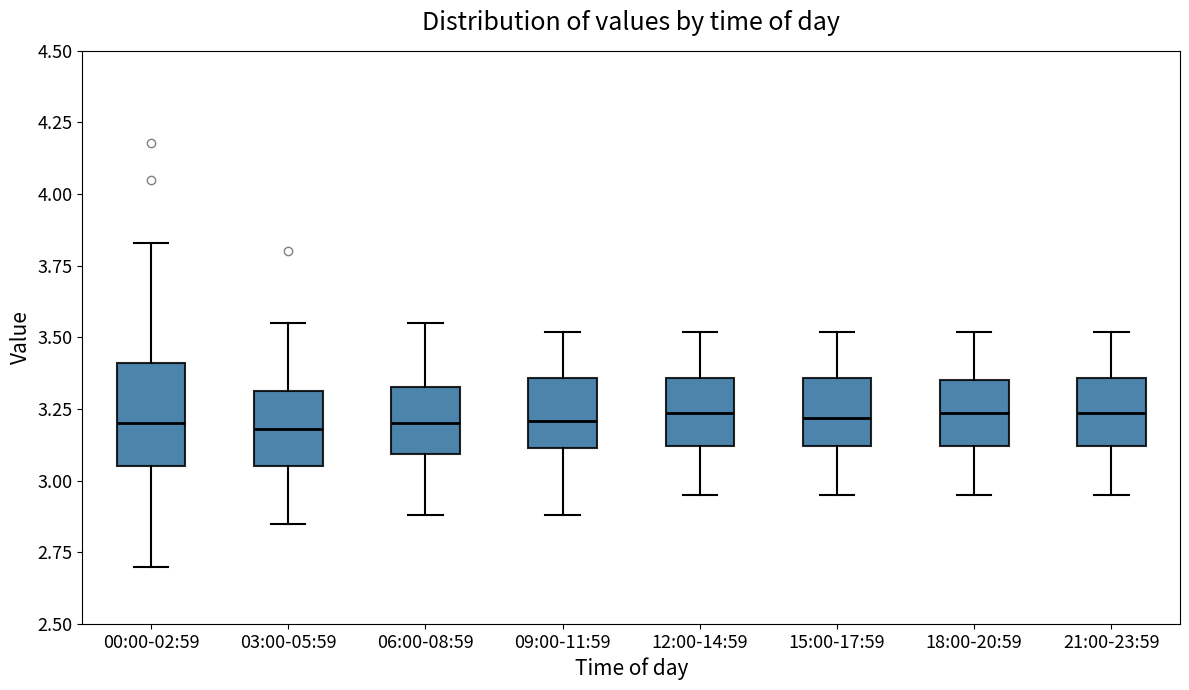

Reading left to right, transcribe this box plot: for each box, give where its median line is, the range the box spans, and where its two whiskers end, as read against the y-axis. The values are not printed on the chart, so give them approximately, as read against the axis.

00:00-02:59: median 3.20, box 3.05 to 3.40, whiskers 2.70 to 3.85
03:00-05:59: median 3.20, box 3.05 to 3.30, whiskers 2.85 to 3.55
06:00-08:59: median 3.20, box 3.10 to 3.35, whiskers 2.90 to 3.55
09:00-11:59: median 3.20, box 3.10 to 3.35, whiskers 2.90 to 3.50
12:00-14:59: median 3.25, box 3.10 to 3.35, whiskers 2.95 to 3.50
15:00-17:59: median 3.20, box 3.10 to 3.35, whiskers 2.95 to 3.50
18:00-20:59: median 3.25, box 3.10 to 3.35, whiskers 2.95 to 3.50
21:00-23:59: median 3.25, box 3.10 to 3.35, whiskers 2.95 to 3.50